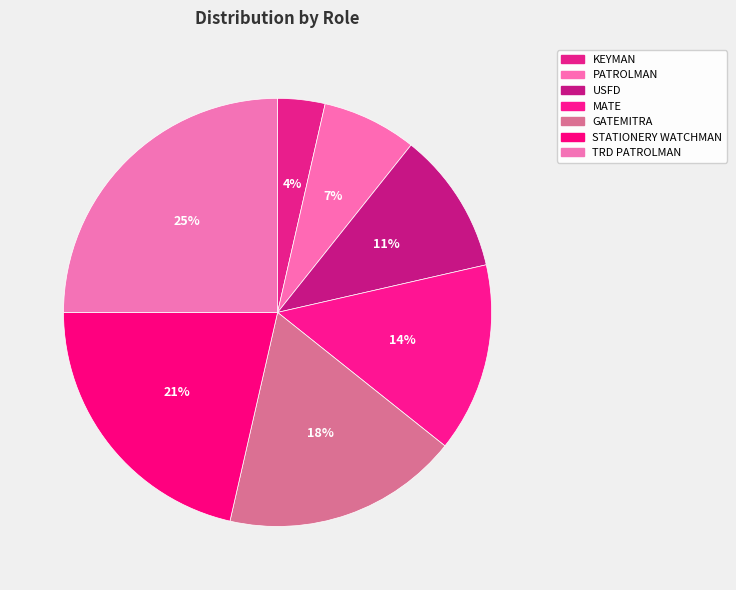

Is it true that GATEMITRA is 18% of the pie?

True